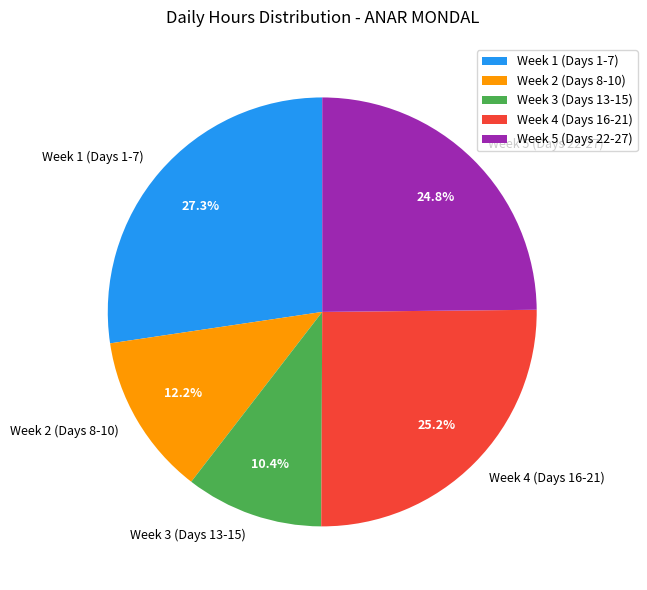

What portion of the pie excludes Week 4 (Days 16-21)?

74.8%